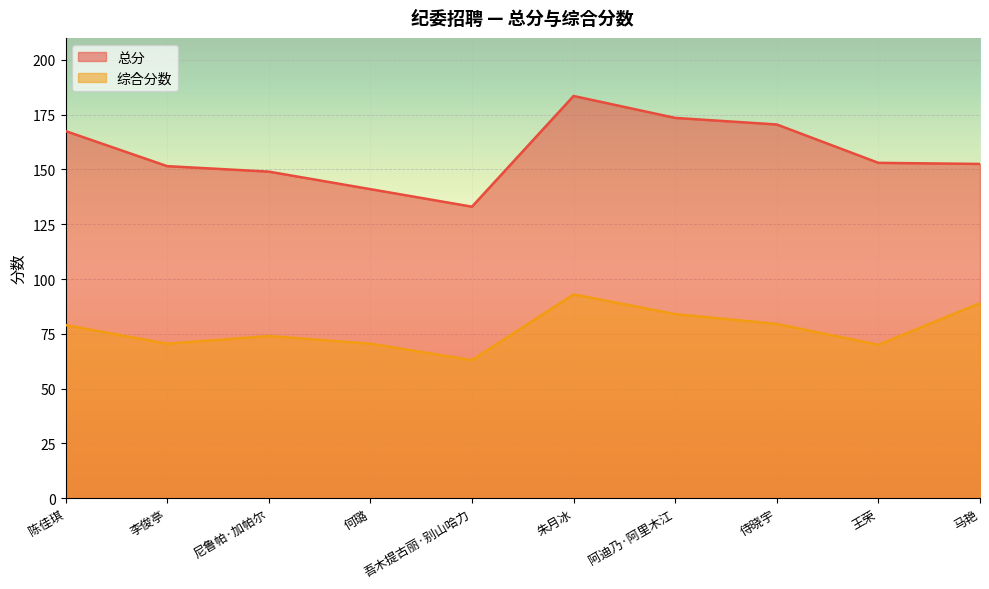

Reading right to left, what are all the values shown in this chart?

总分: 152.5	153.0	170.5	173.5	183.5	133.0	141.0	149.0	151.5	167.5
综合分数: 89.0	70.0	79.5	84.0	93.0	63.0	70.5	74.0	70.5	79.0